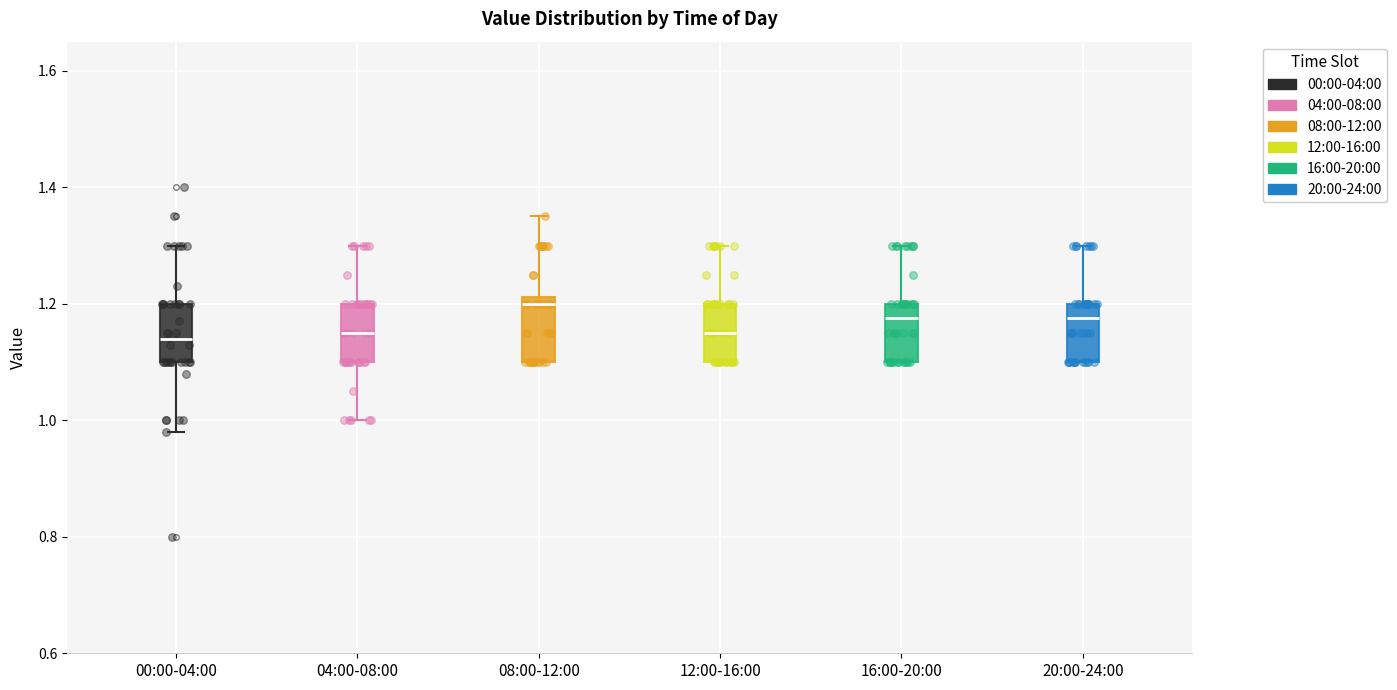

Where does the upper whisker of the box for 20:00-24:00 end on the y-axis? The values are not printed on the chart, so give them approximately, as read against the axis.

1.30